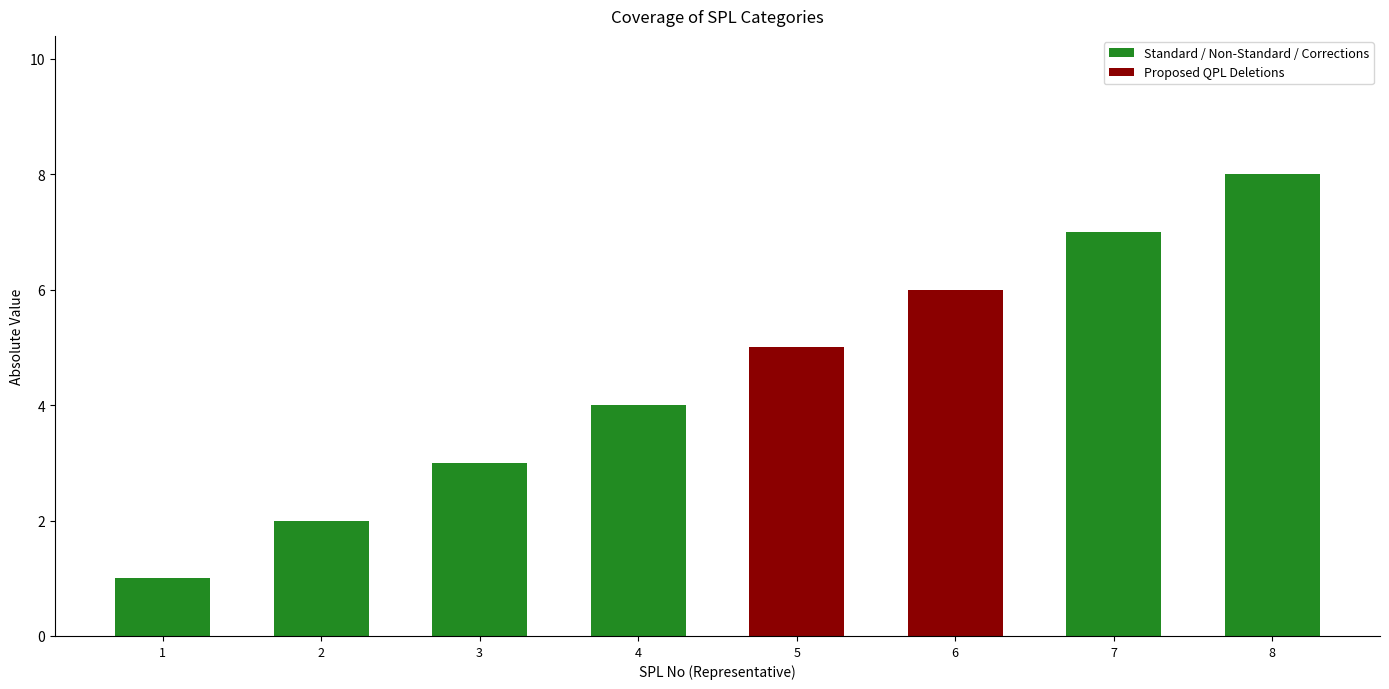

Reading left to right, what are all the values shown in this chart?

1	2	3	4	5	6	7	8